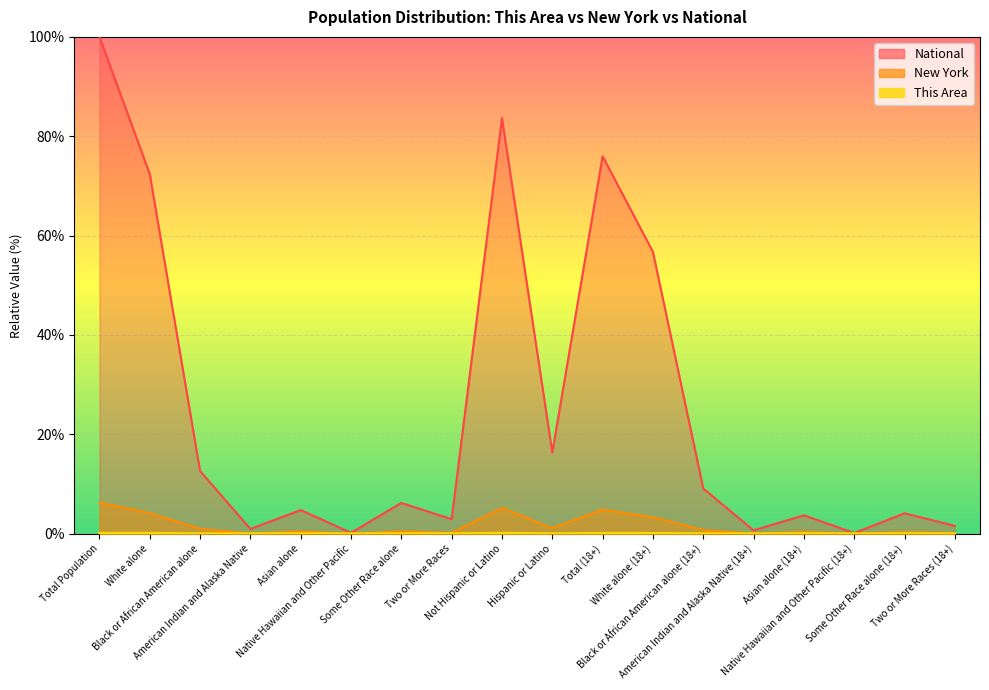

List the series in order of their peak value, highest first.

National, New York, This Area